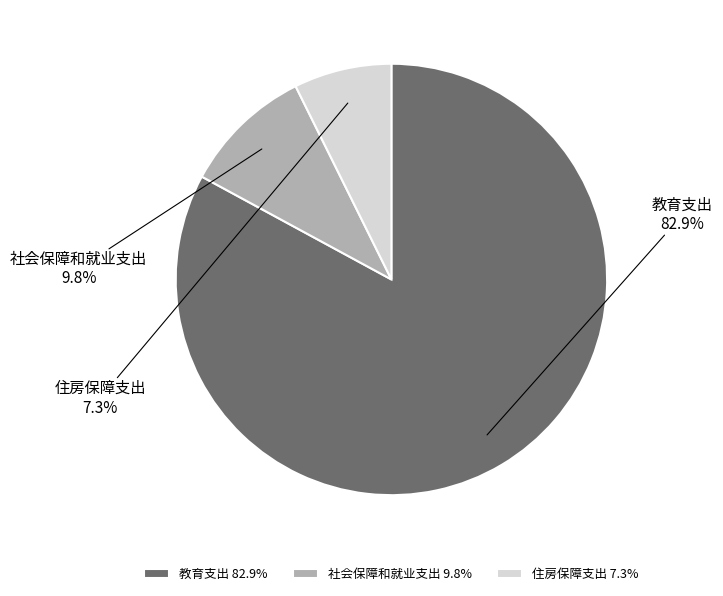

To the nearest percent, what percentage of the pie is 社会保障和就业支出?

10%